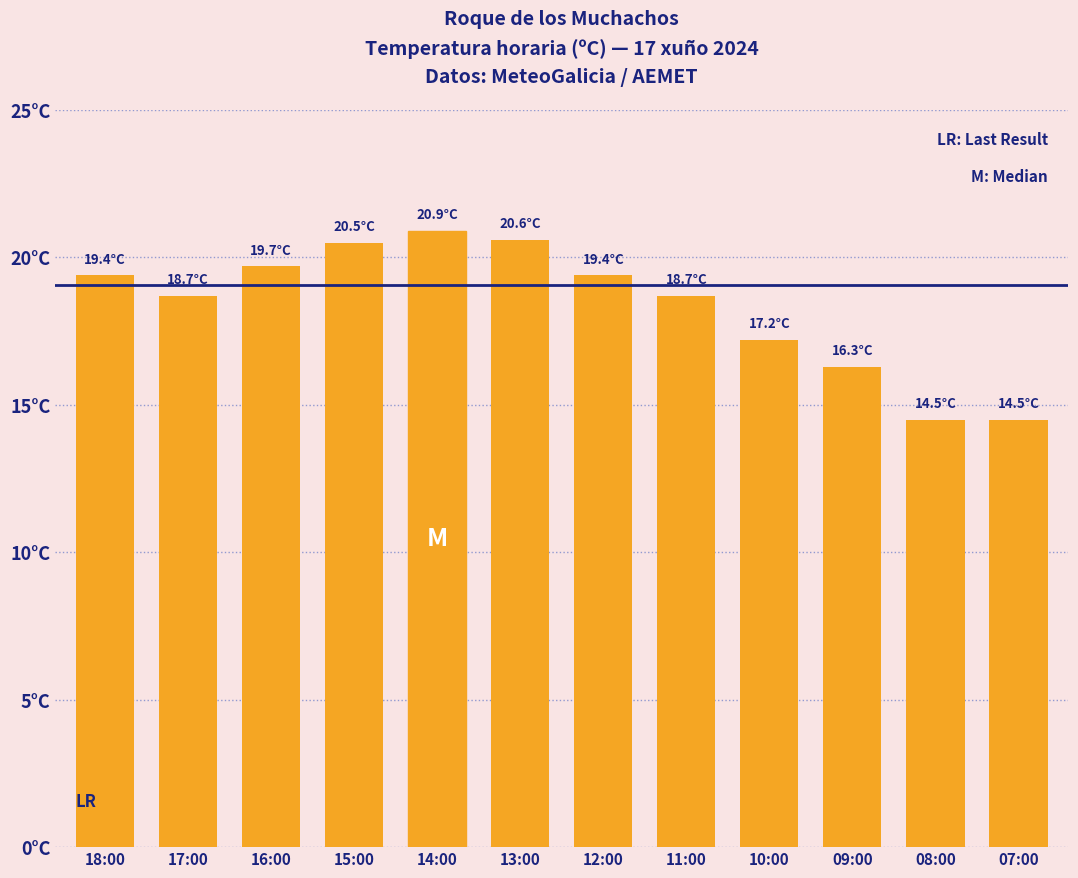

Which category has the highest value across all series?

14:00